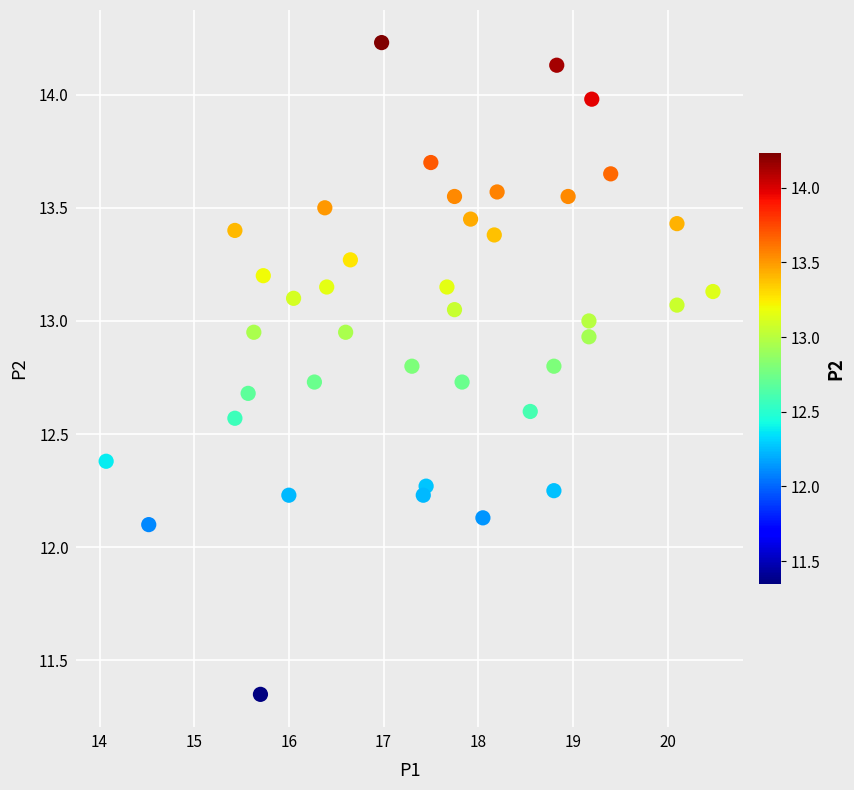

What is the range of X values (max minus min)?

6.4